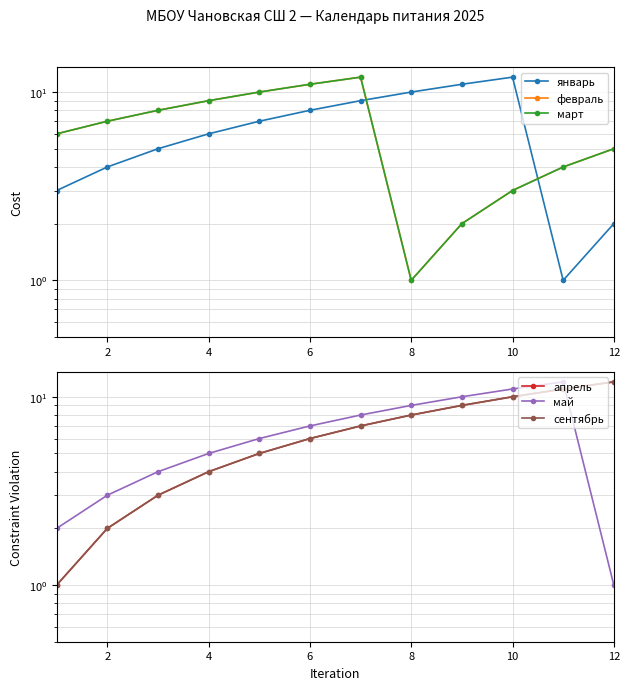

The value of март at 0 is 3. True or false?

False